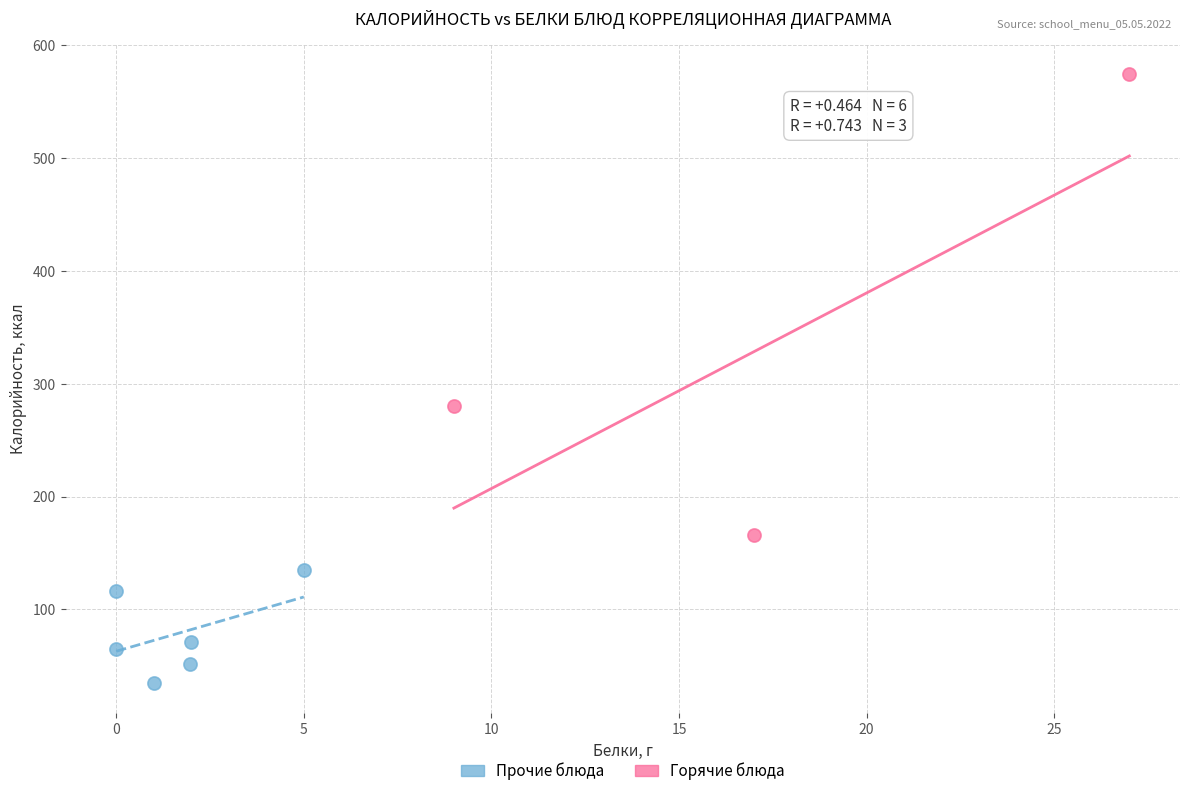

Which series contains the lowest Y value?

Прочие блюда